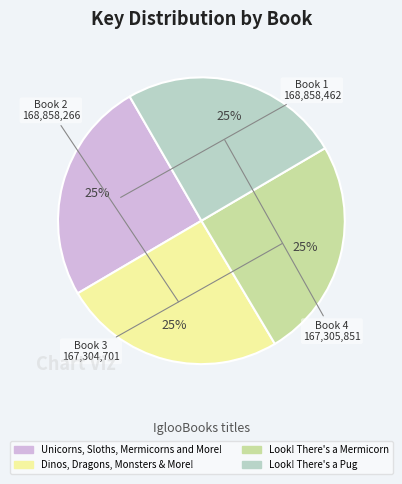

To the nearest percent, what percentage of the pie is Dinos, Dragons, Monsters & More!?

25%